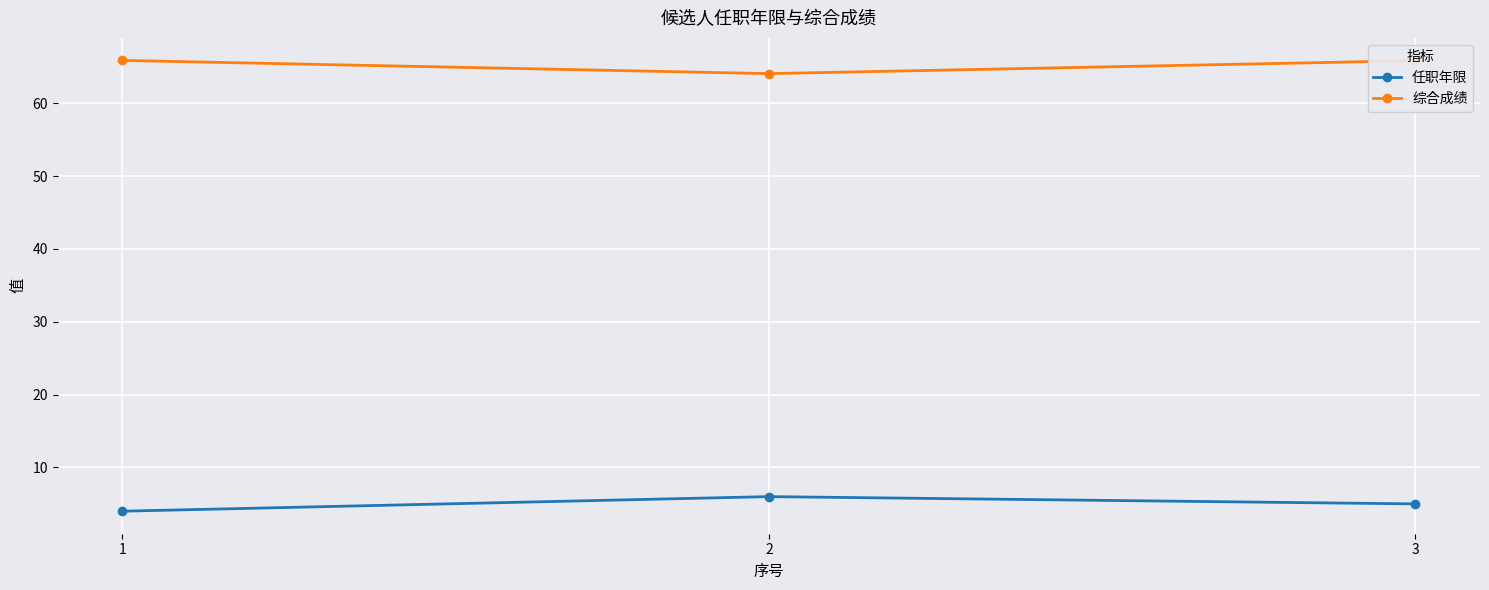

What is the lowest value of the 任职年限 series?

4.0